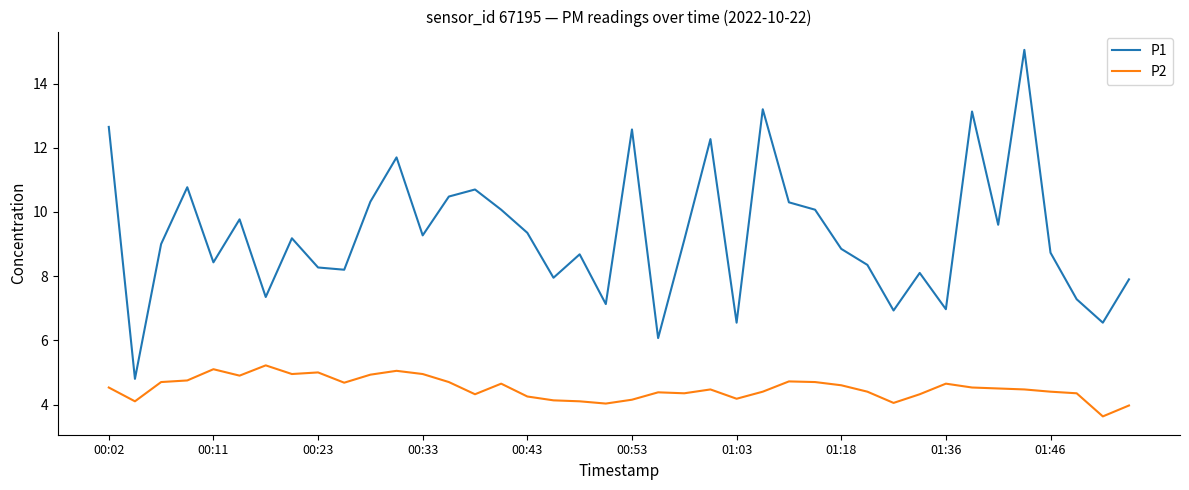

Which series has the largest range (max minus min)?

P1